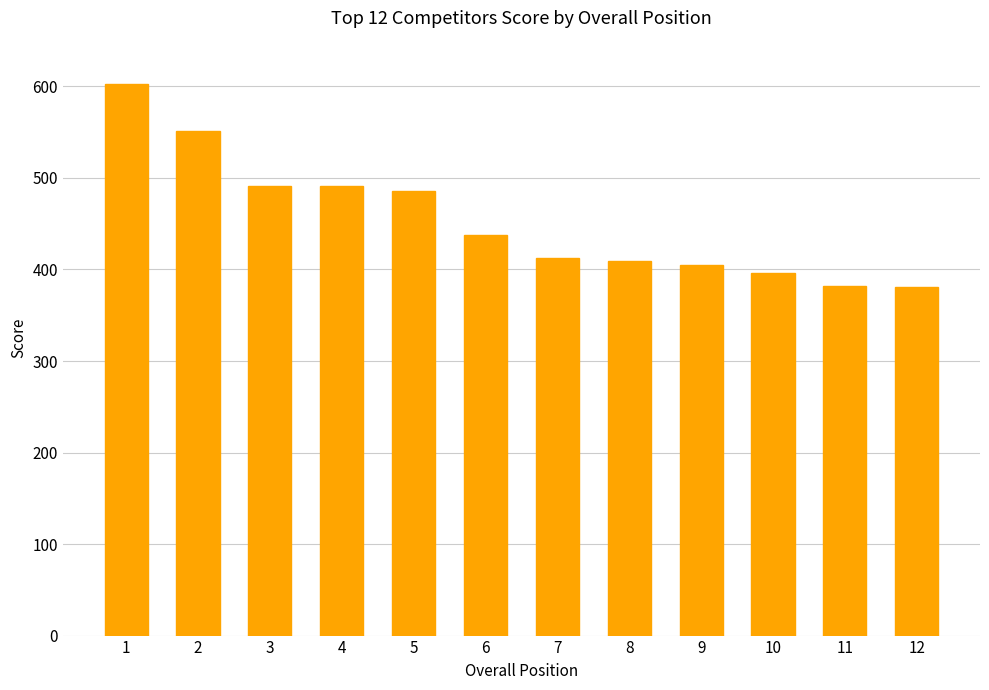

What is the value of the 7th bar from the left?

412.6